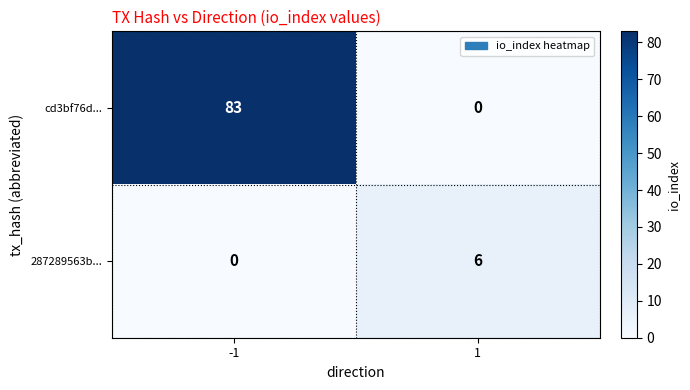

Reading left to right, list all the values displayed in this chart.

cd3bf76d...: 83	0
287289563b...: 0	6